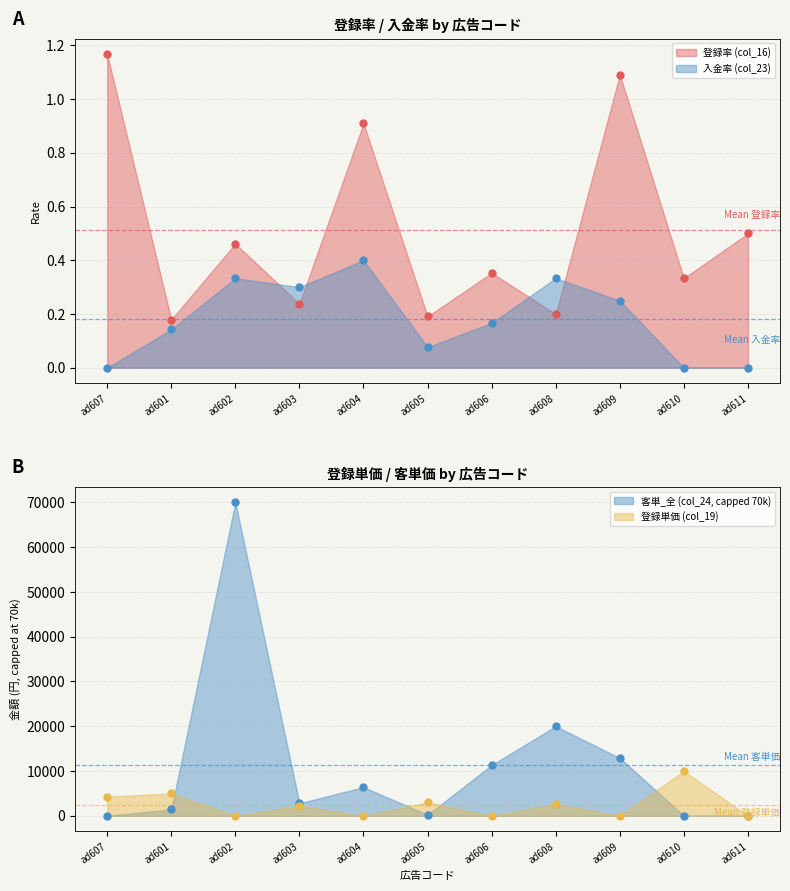

How many data points in 登録単価 (col_19) are above 2250?

5